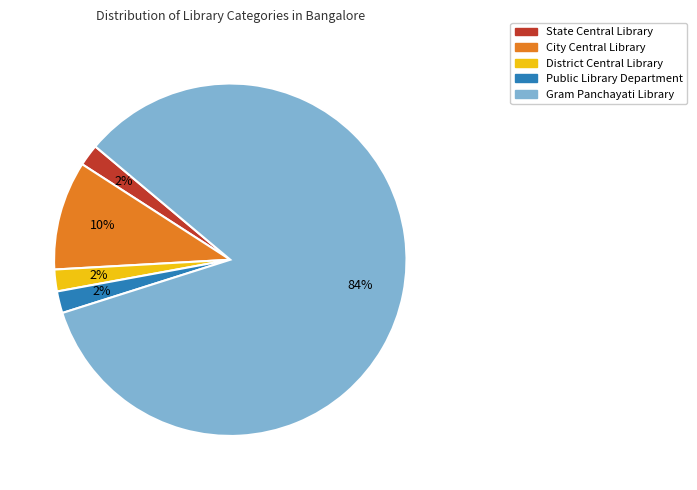

Which has a higher value, District Central Library or Gram Panchayati Library?

Gram Panchayati Library